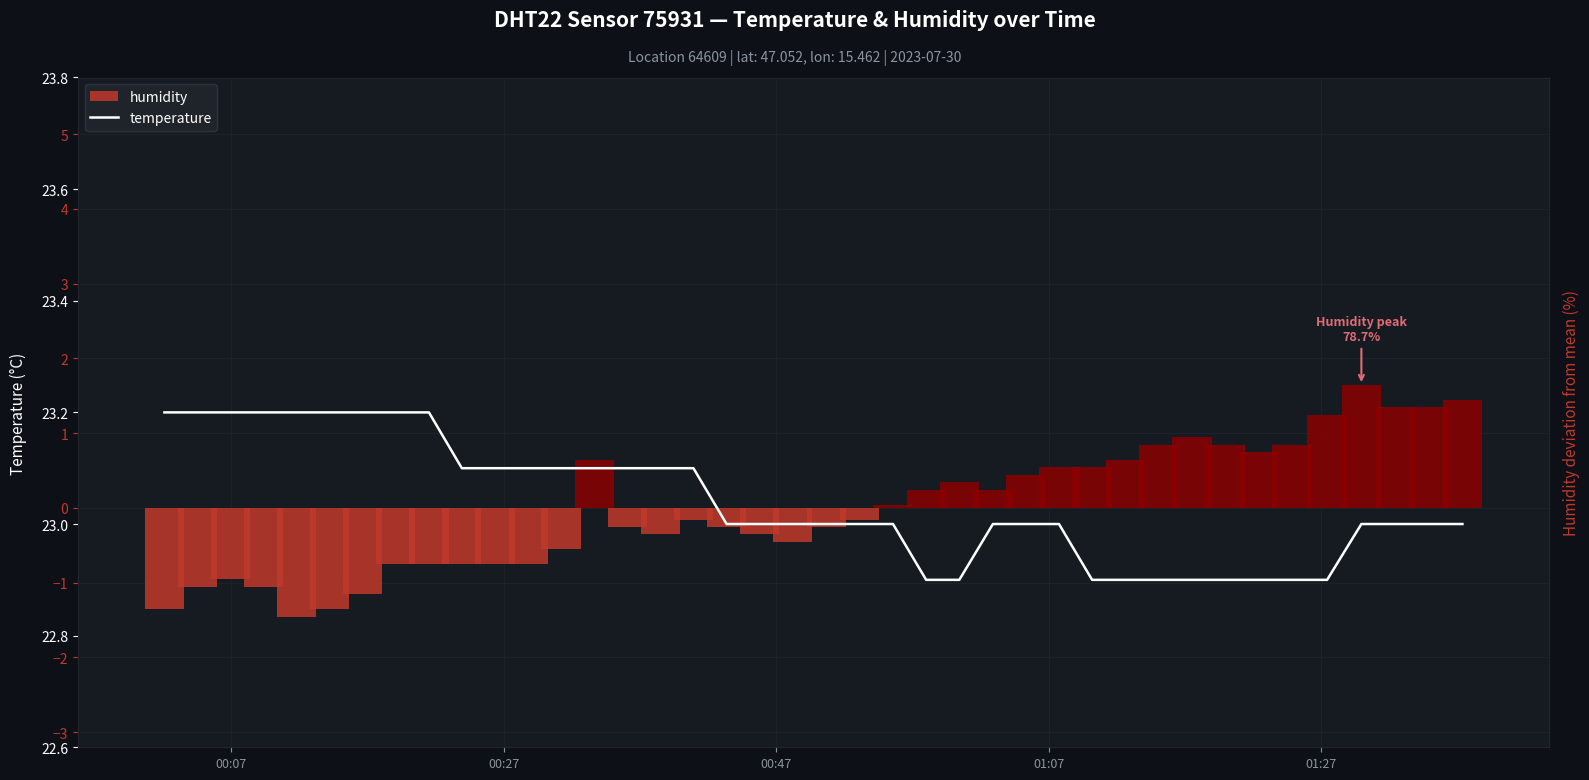

How many values in humidity are below zero?

21